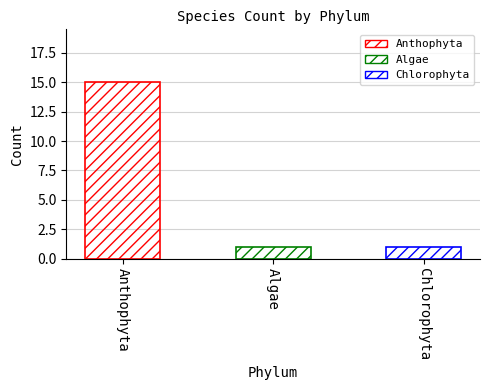

At which category does the chart reach its peak across all series?

Anthophyta